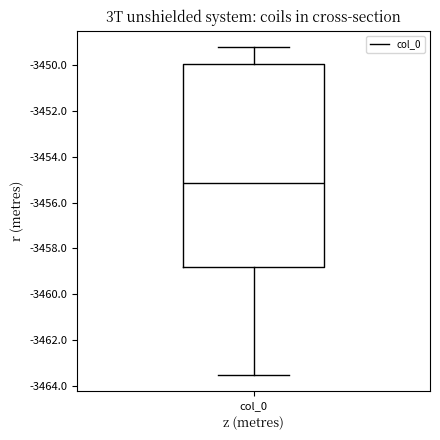

Read this box plot against the y-axis: the position of the median line, the range covered by the box, and the ends of both whiskers. The values are not printed on the chart, so give them approximately, as read against the axis.

median -3455.2, box -3458.8 to -3450.0, whiskers -3463.6 to -3449.2